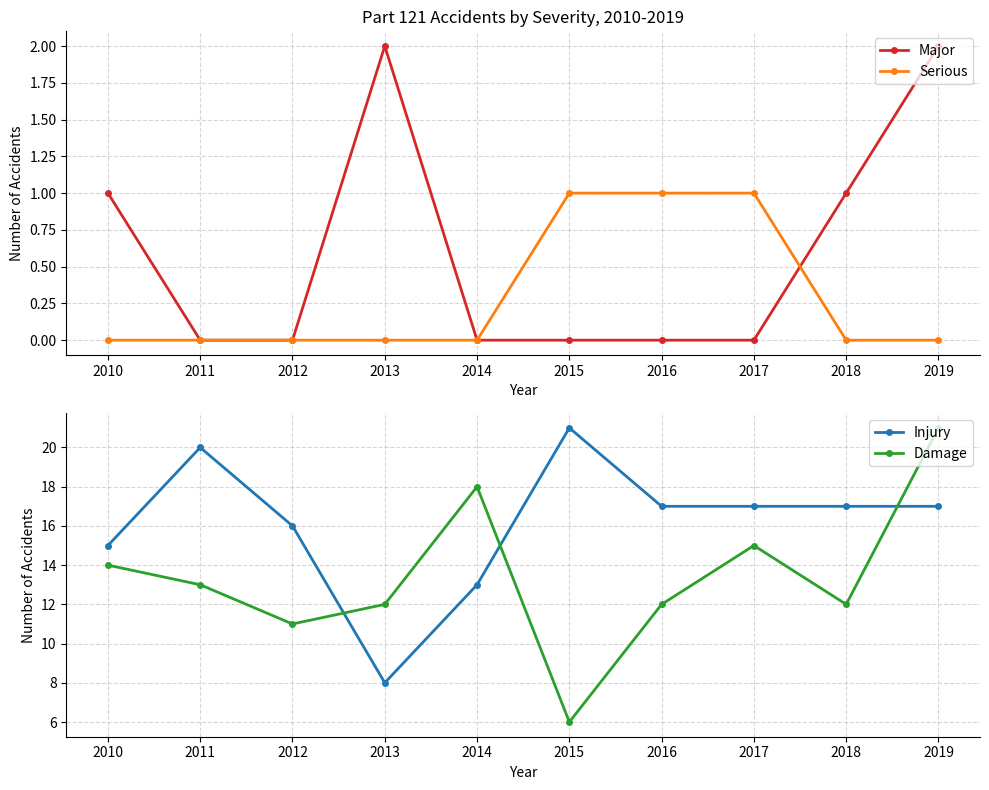

Is it true that Damage equals 12 at 2018?

True